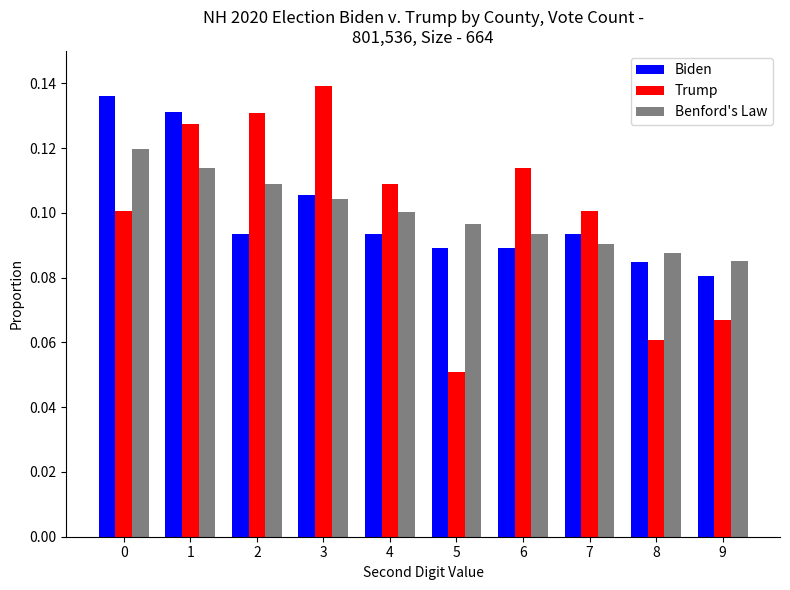

The value of Biden at 3 is 0.1. True or false?

True